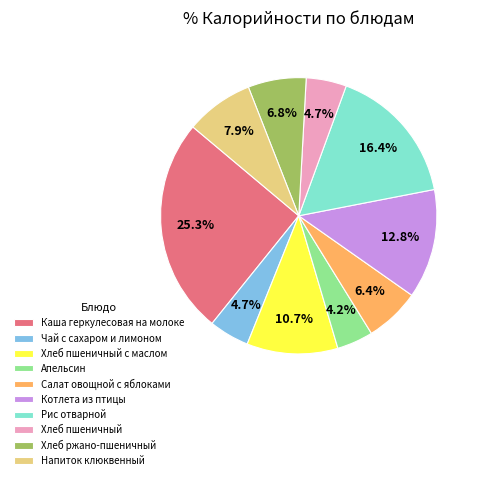

Approximately how many times larger is the value at Хлеб ржано-пшеничный compared to Хлеб пшеничный?

1.4